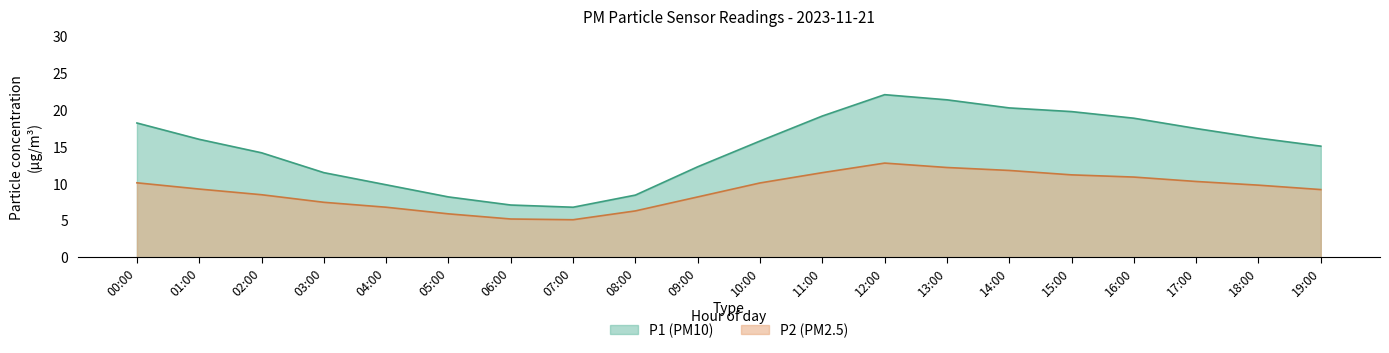

At how many categories does at least one series exceed 18?

7